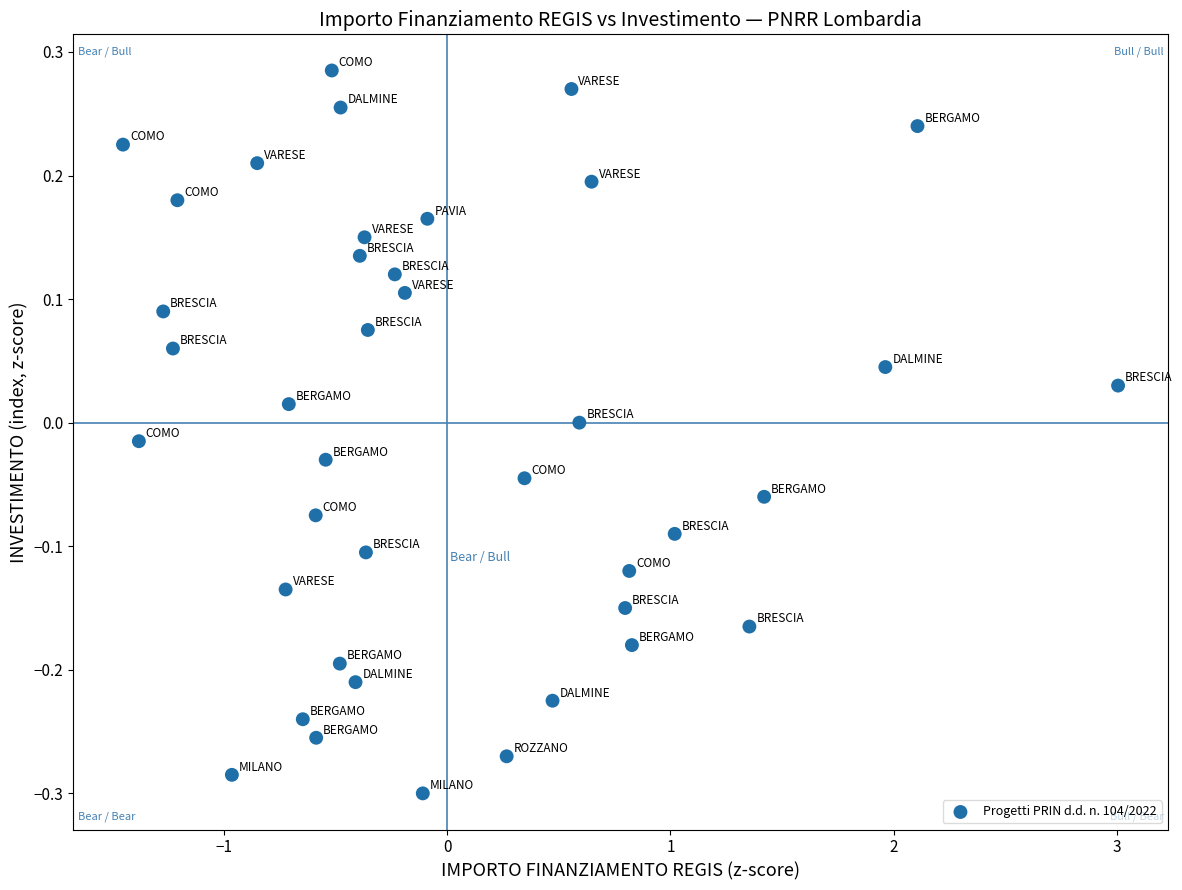

What is the range of Y values (max minus min)?

0.6